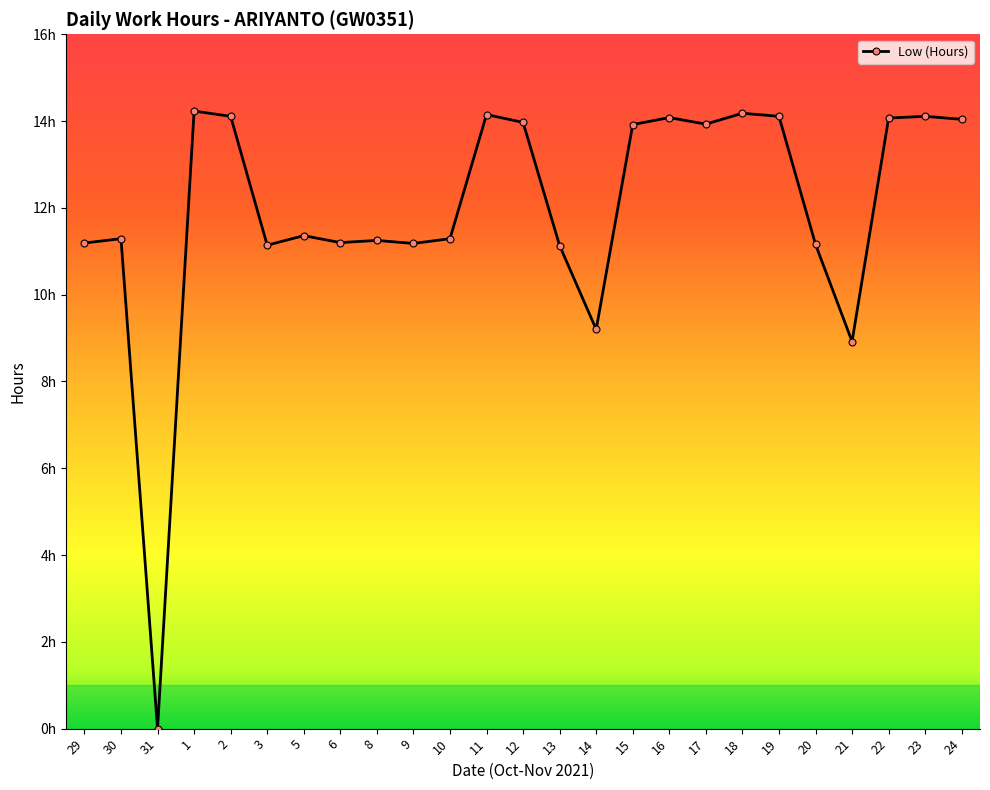

Which has a higher value, 20 or 6?

6